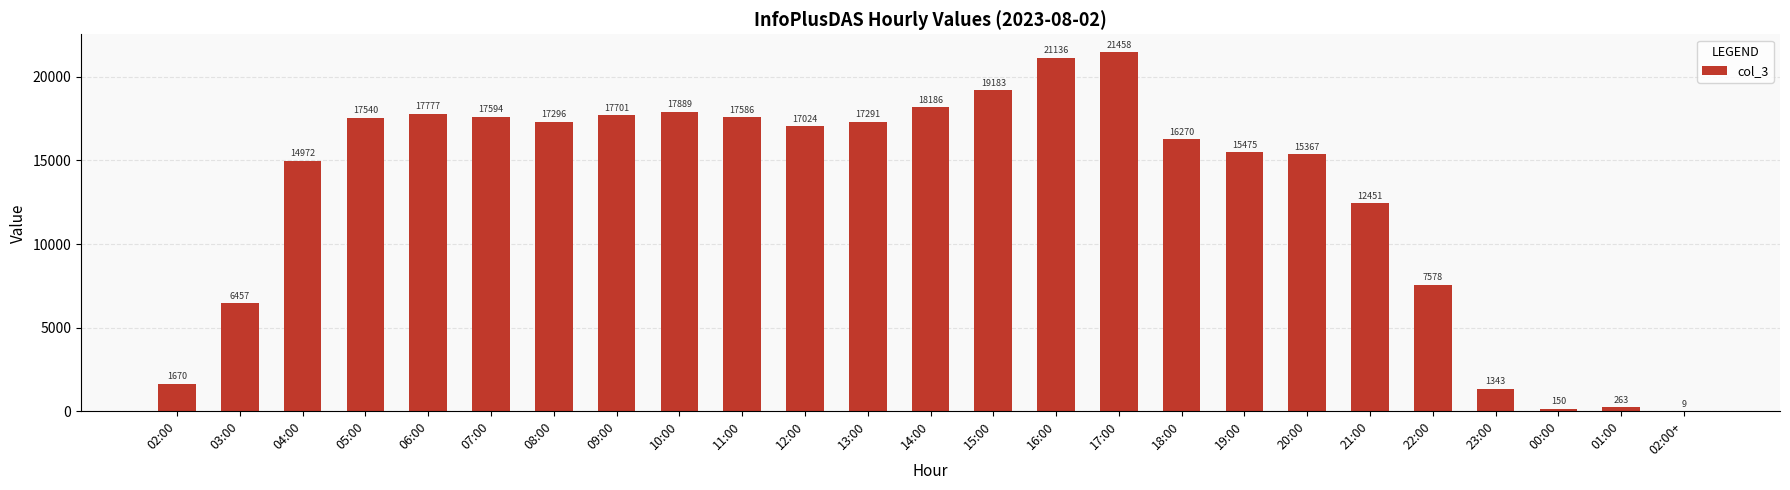

How many data points does each series have?

25